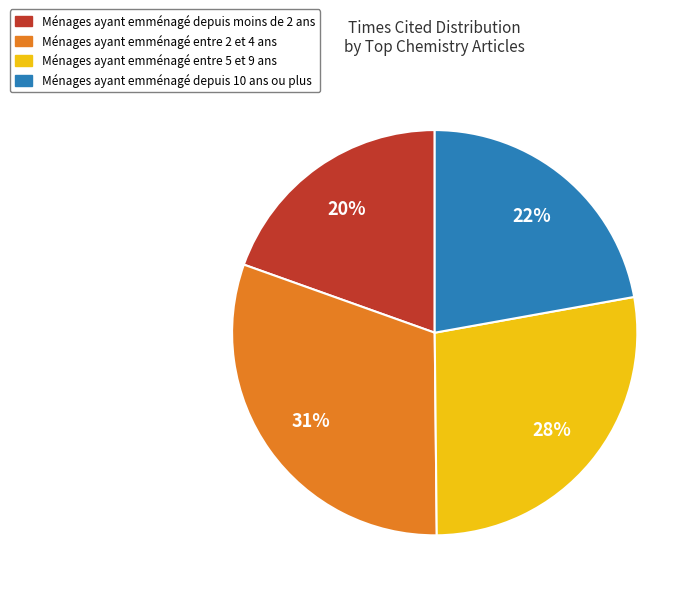

Is there any slice that represents more than half of the pie?

No